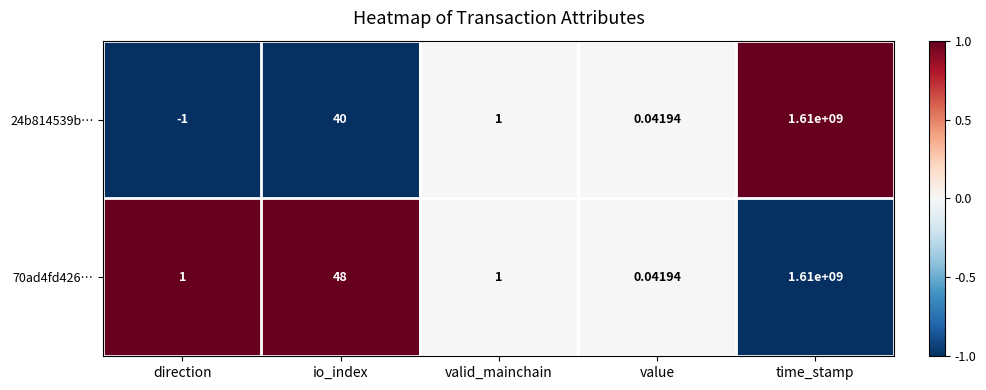

Which series has the largest range (max minus min)?

24b814539b…